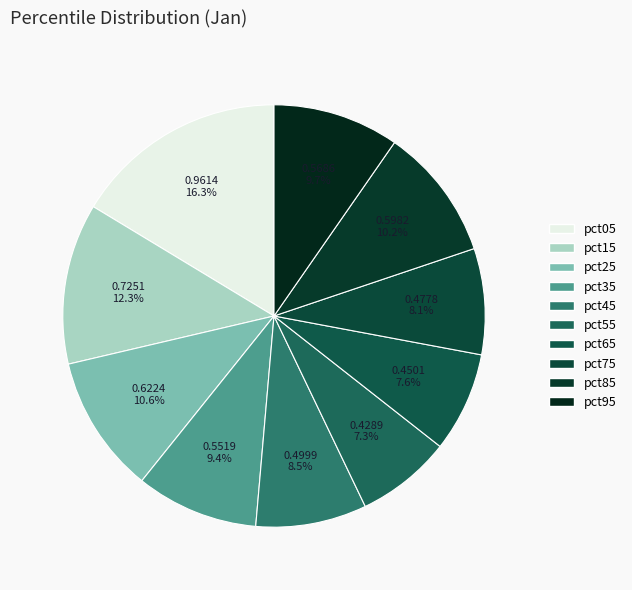

To the nearest percent, what is the difference between the pct35 and pct45 slice percentages?

1%